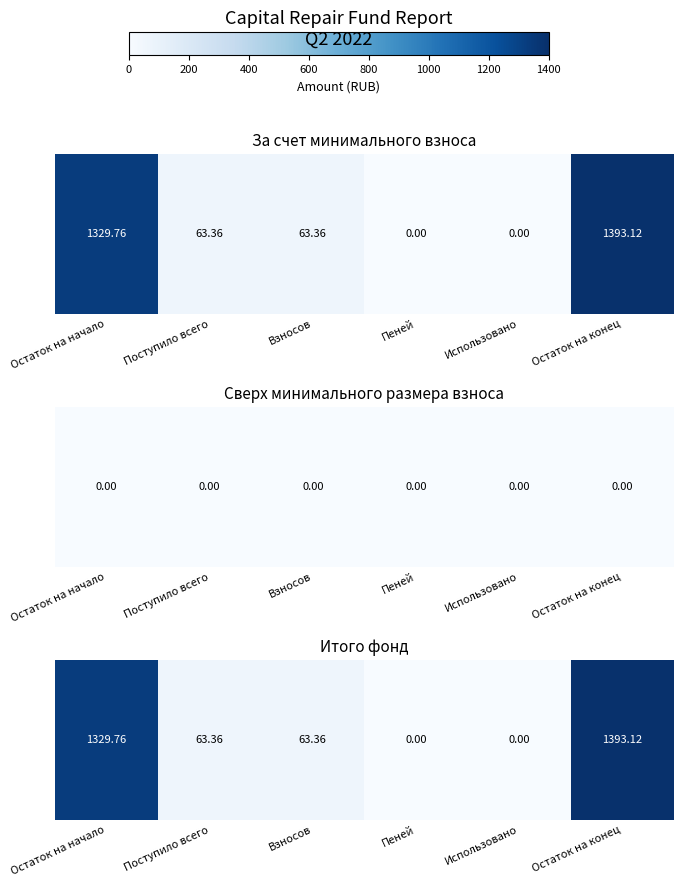

What is the sum of the values at Остаток на начало and Взносов?

1393.1